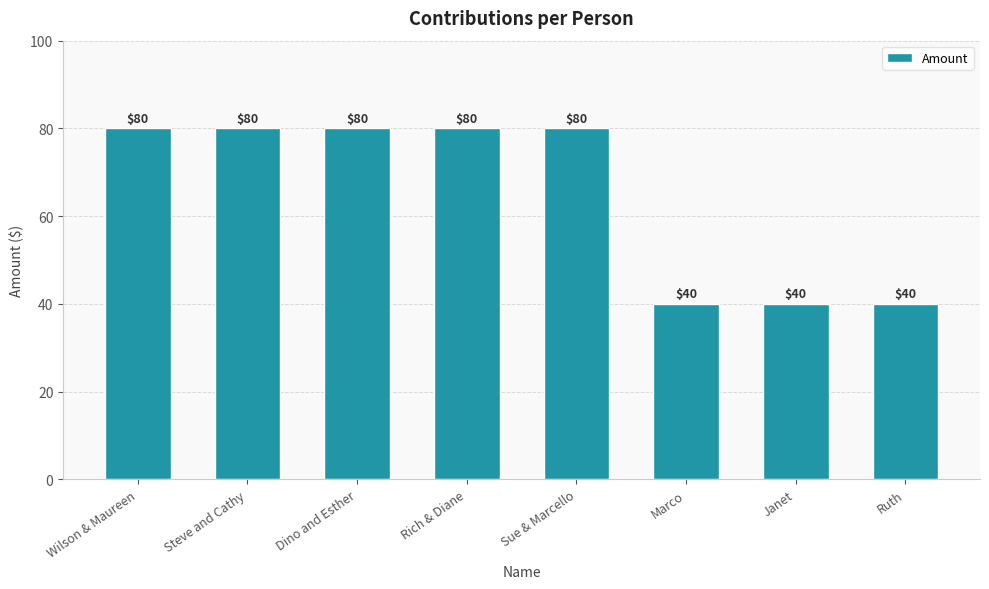

Count the values in the range 40 to 80.

8